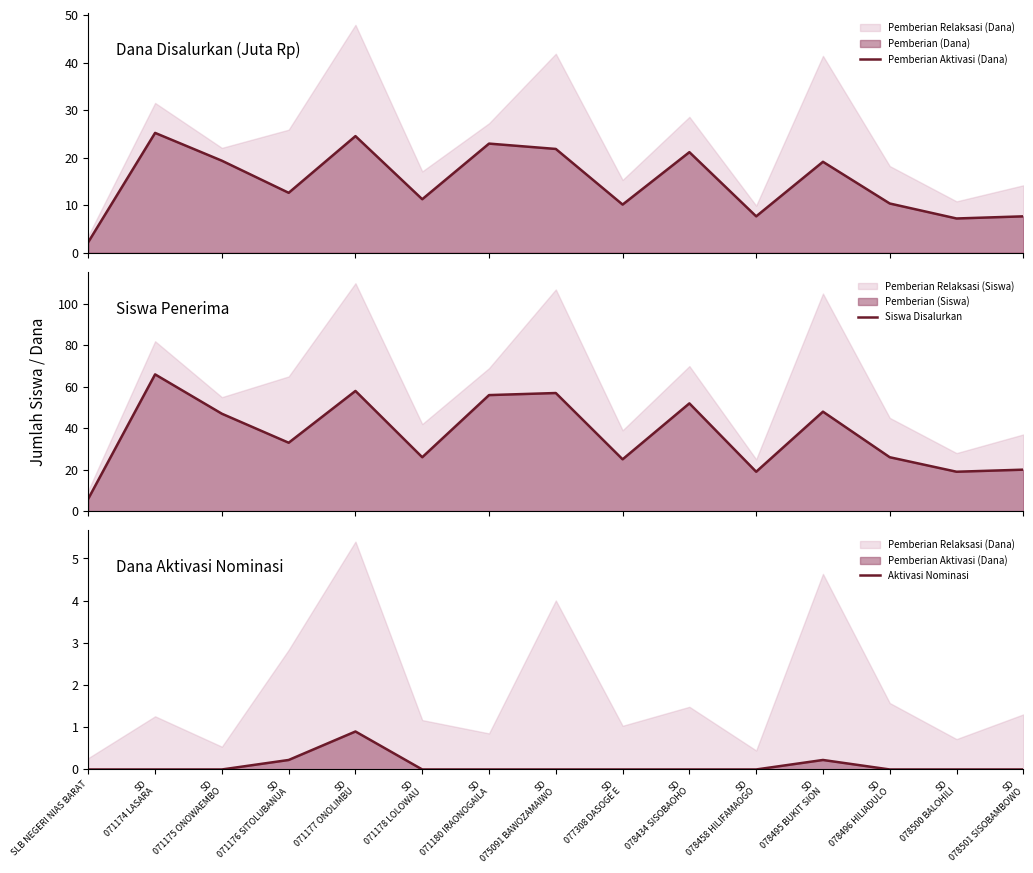

Which has a higher value, SD
071178 LOLOWAU or SD
078495 BUKIT SION?

SD
078495 BUKIT SION